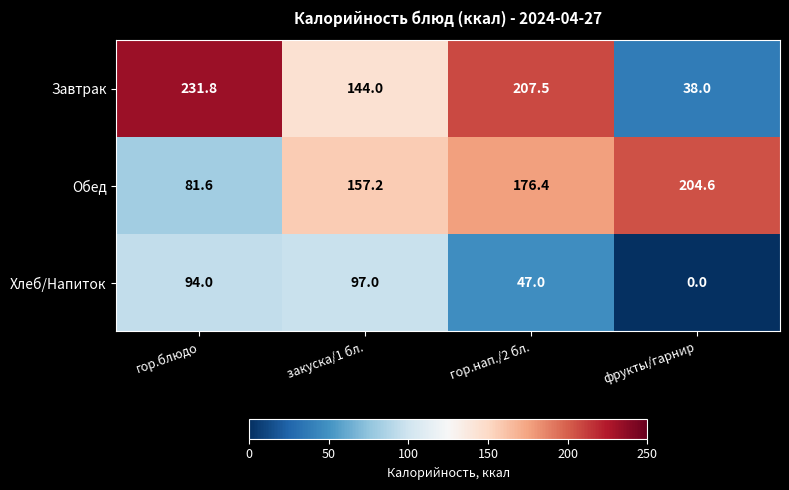

Reading left to right, what are all the values shown in this chart?

Завтрак: гор.блюдо=231.8	закуска/1 бл.=144.0	гор.нап./2 бл.=207.5	фрукты/гарнир=38.0
Обед: гор.блюдо=81.6	закуска/1 бл.=157.2	гор.нап./2 бл.=176.4	фрукты/гарнир=204.6
Хлеб/Напиток: гор.блюдо=94.0	закуска/1 бл.=97.0	гор.нап./2 бл.=47.0	фрукты/гарнир=0.0